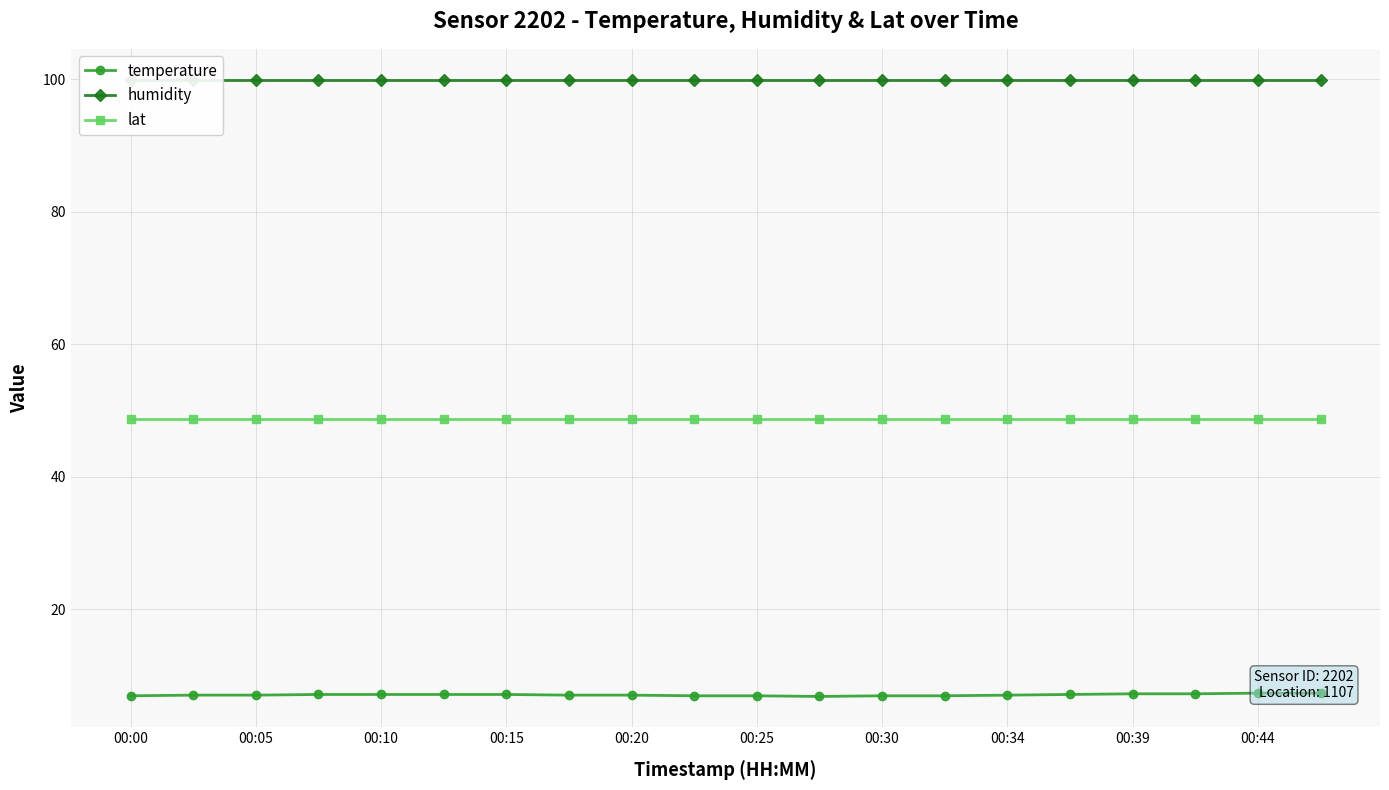

Rank the series by their maximum value, from highest to lowest.

humidity, lat, temperature